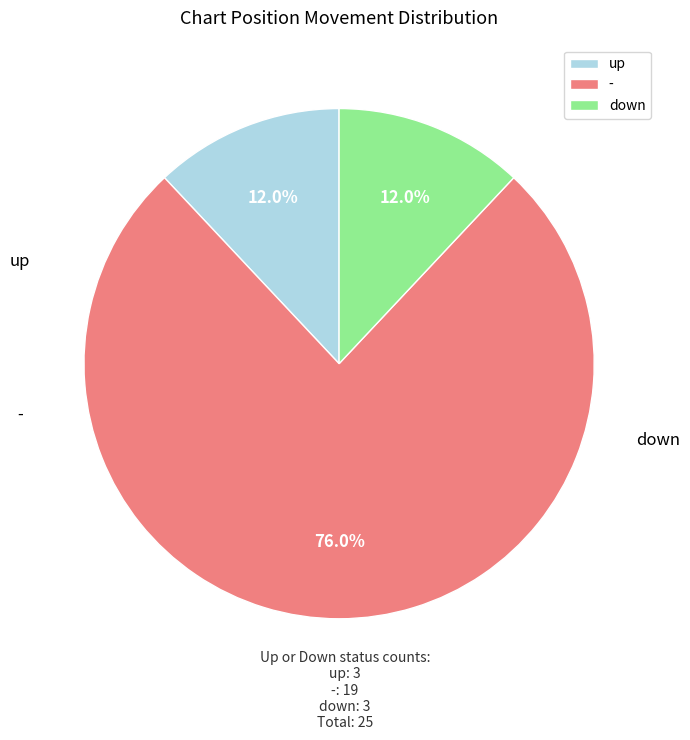

The up slice represents 12% of the pie. True or false?

True